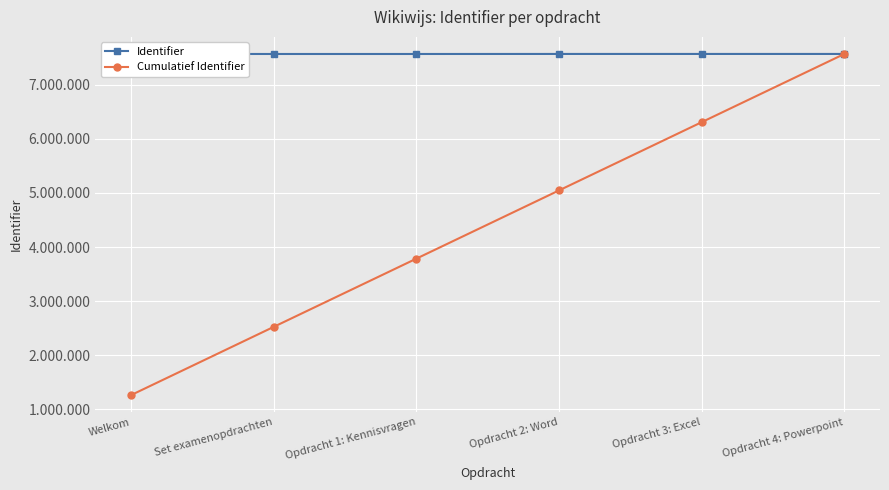

Which series has the widest spread of values?

Cumulatief Identifier